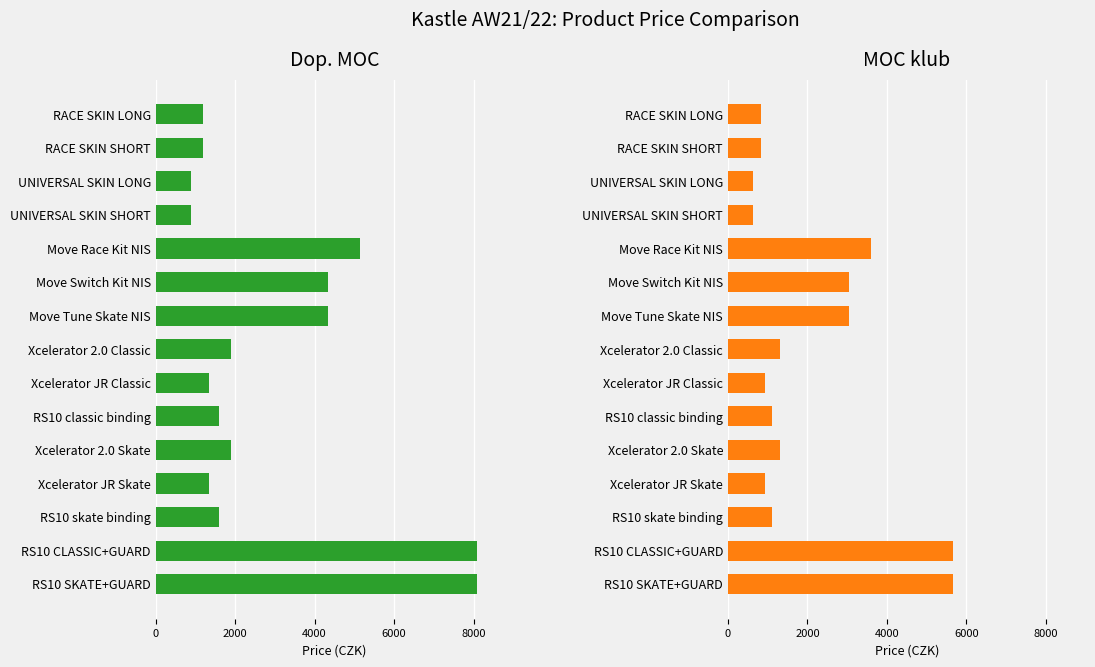

How many bars are there in each group?

2